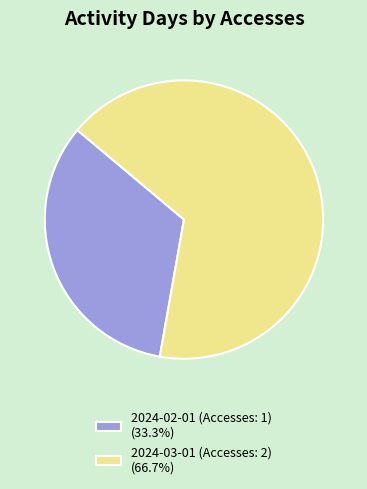

How many slices are in this pie chart?

2